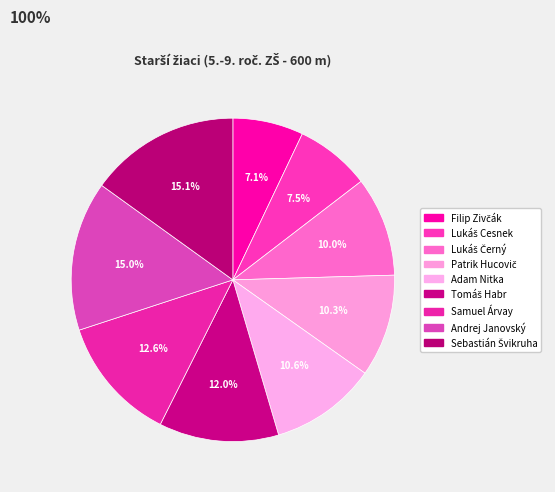

Count the number of slices in the pie.

9